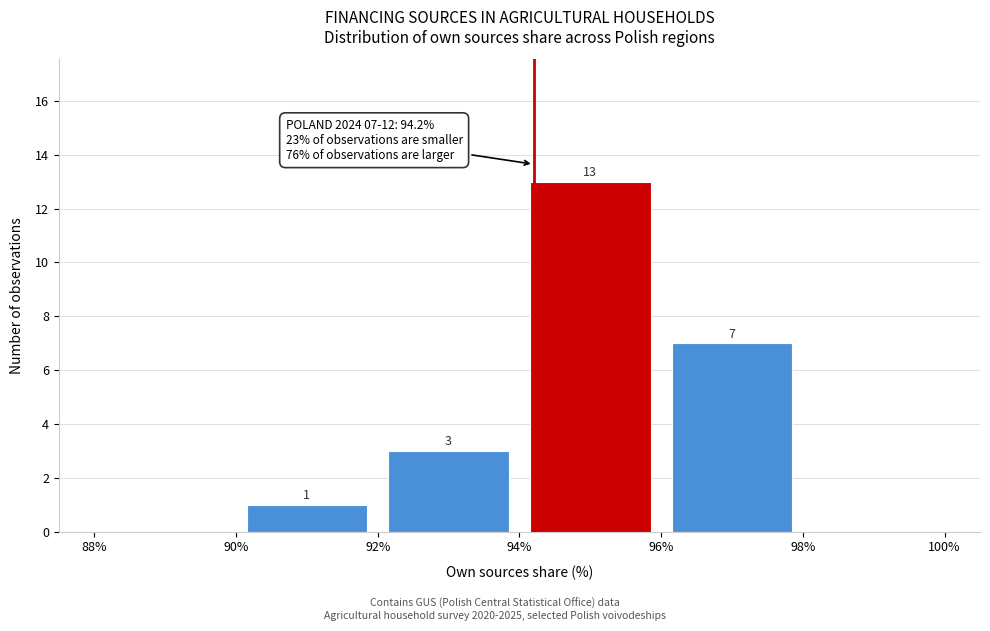

Which range on the x-axis has the tallest bar?

94% to 96%